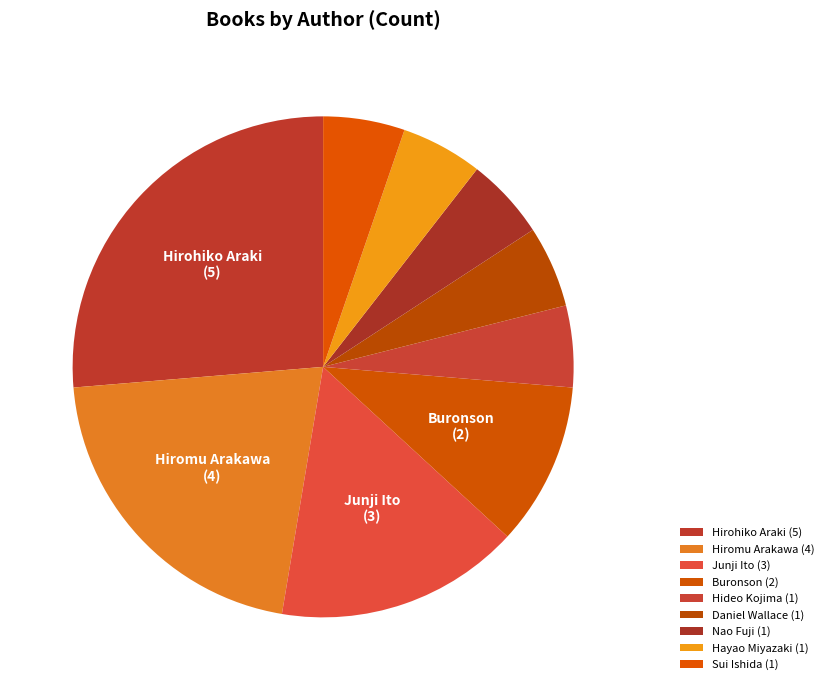

Is Sui Ishida the majority of the pie?

No